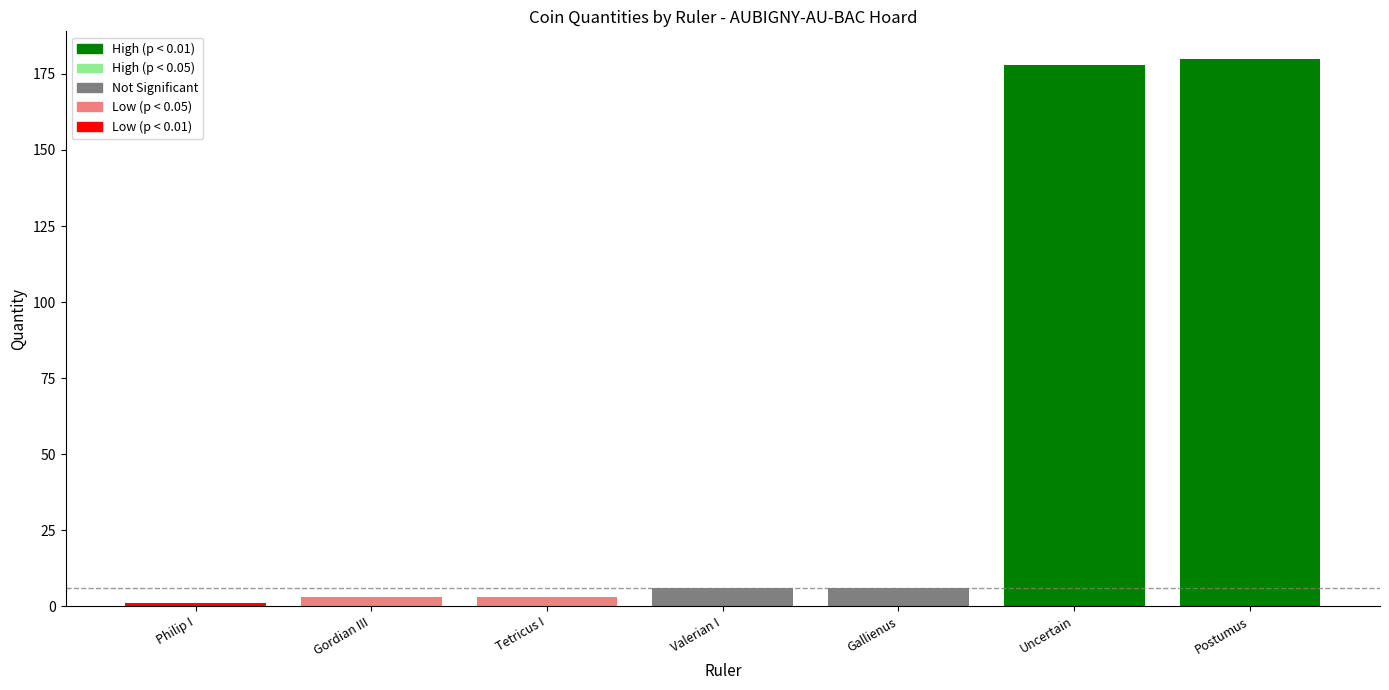

What is the greatest value displayed?

180